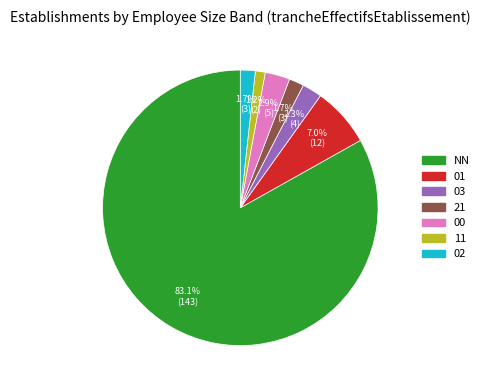

Count the number of slices in the pie.

7